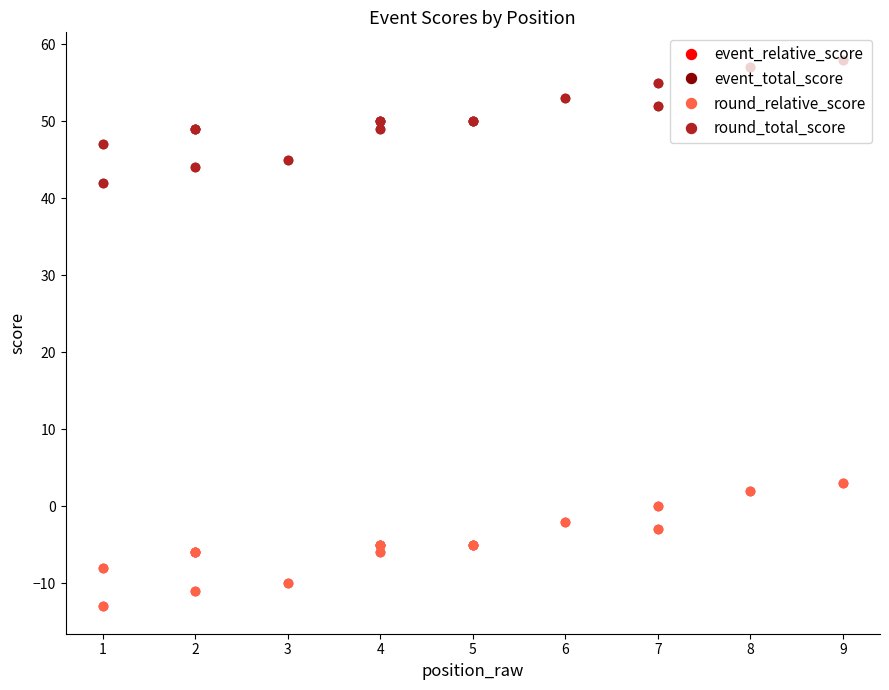

Which series has the largest range (max minus min)?

event_relative_score